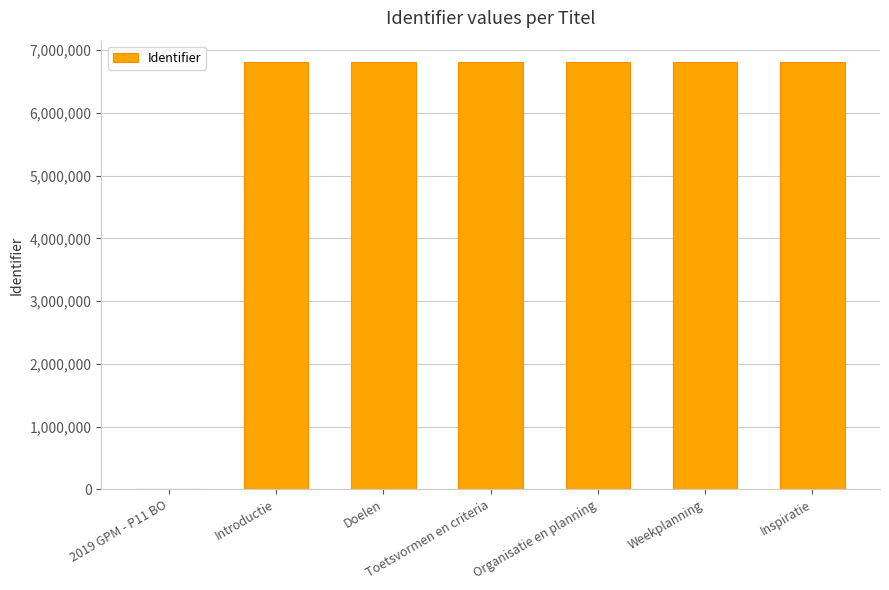

Where is the data nearest to the value 3406159?

Introductie